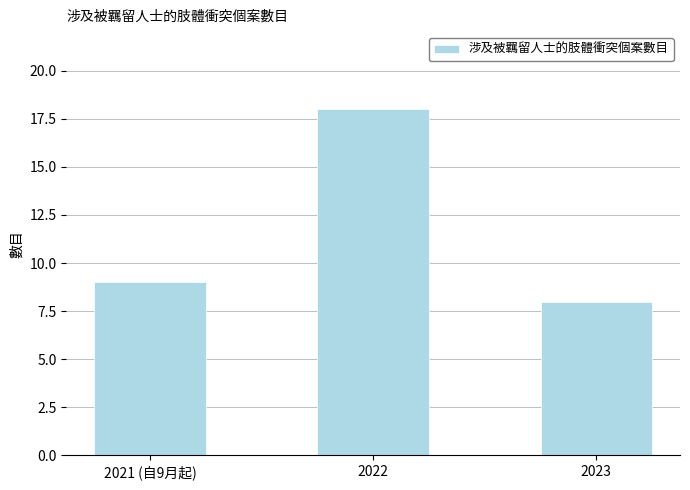

Which has a higher value, 2022 or 2021 (自9月起)?

2022